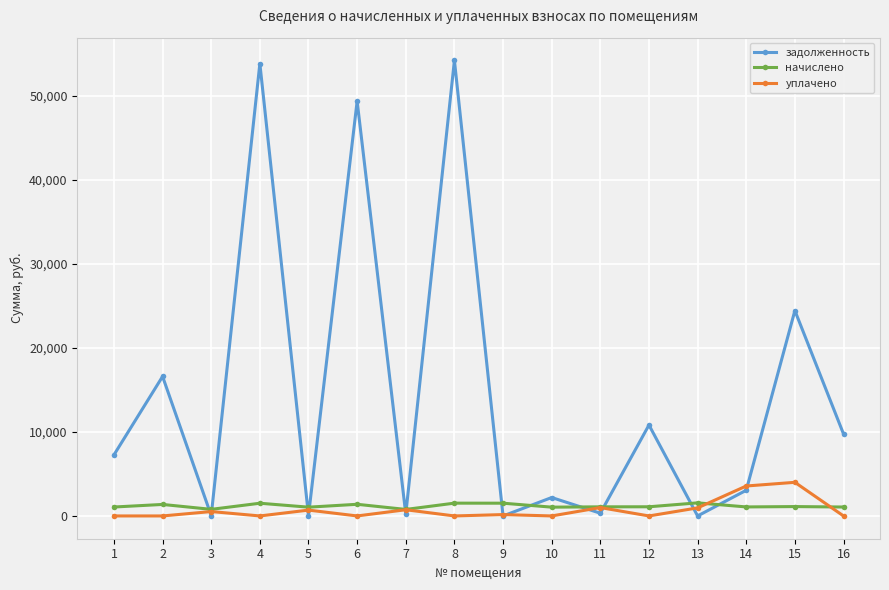

Which series has the largest range (max minus min)?

задолженность